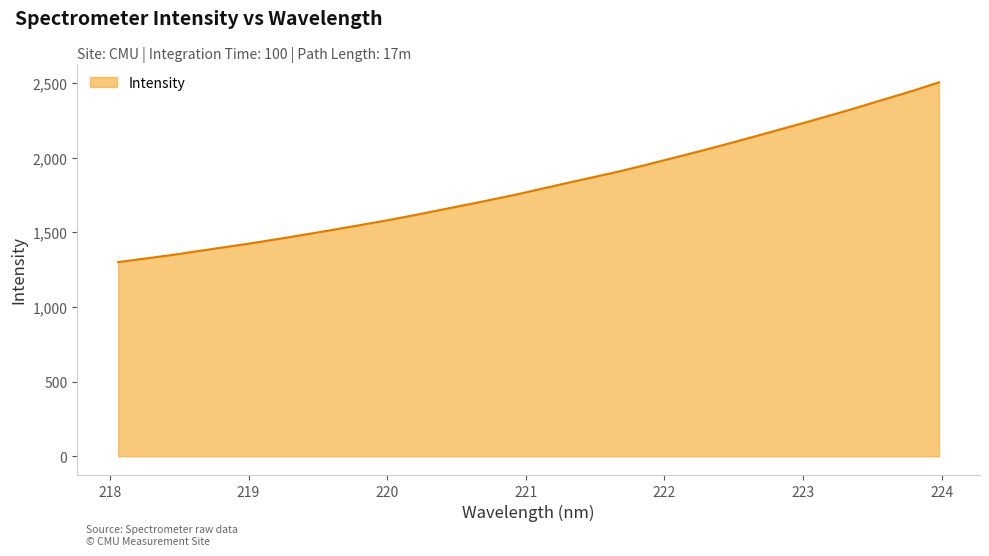

How many categories are shown in the chart?

32